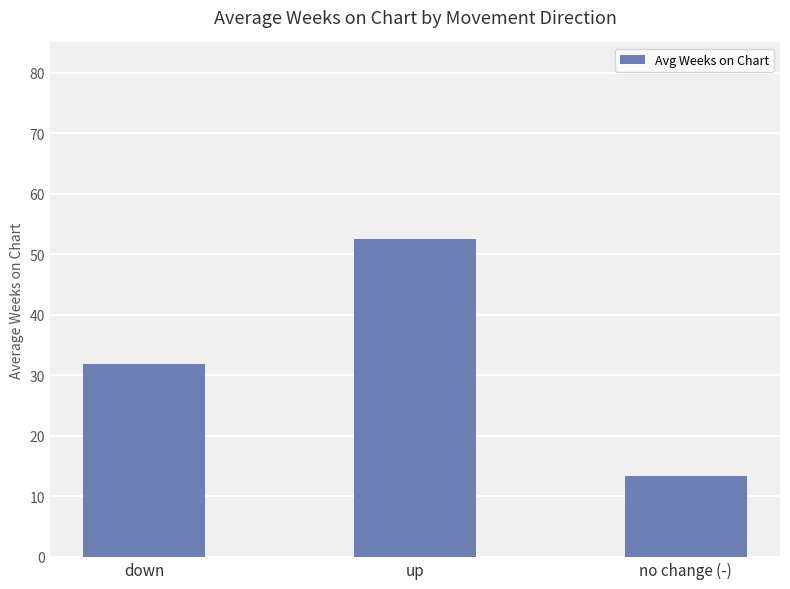

Where is the data nearest to the value 32?

down